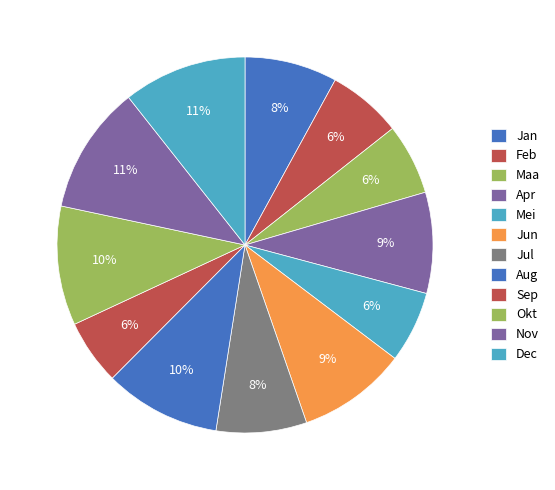

How many slices are in this pie chart?

12